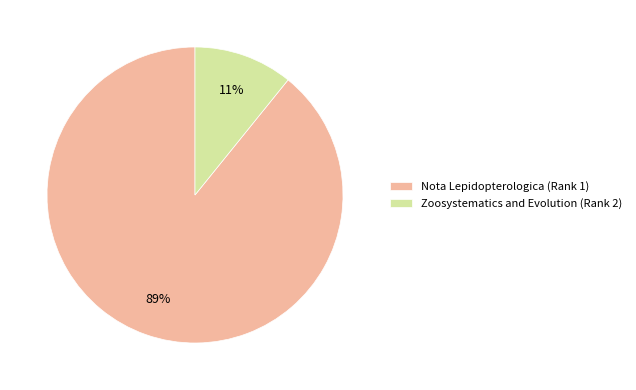

To the nearest percent, what is the difference between the Zoosystematics and Evolution (Rank 2) and Nota Lepidopterologica (Rank 1) slice percentages?

78%